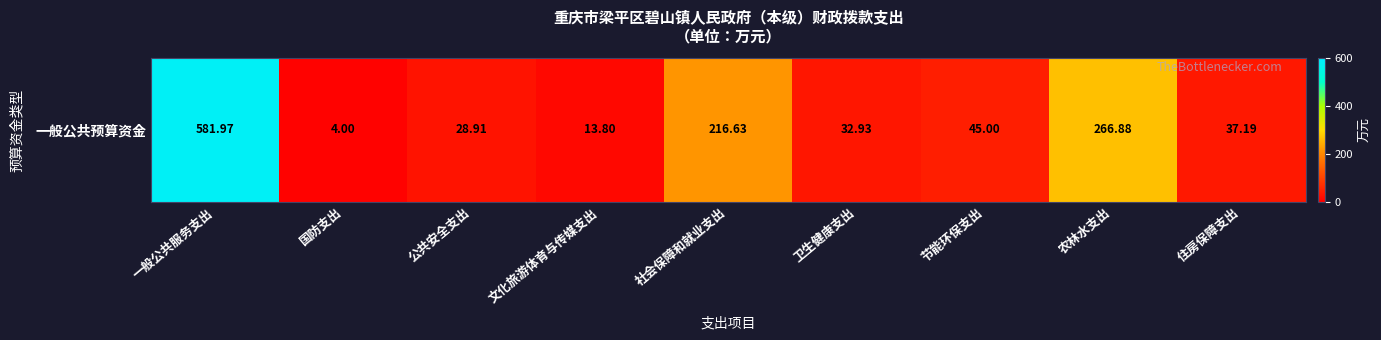

Reading right to left, list all the values displayed in this chart.

37.2	266.9	45.0	32.9	216.6	13.8	28.9	4.0	582.0